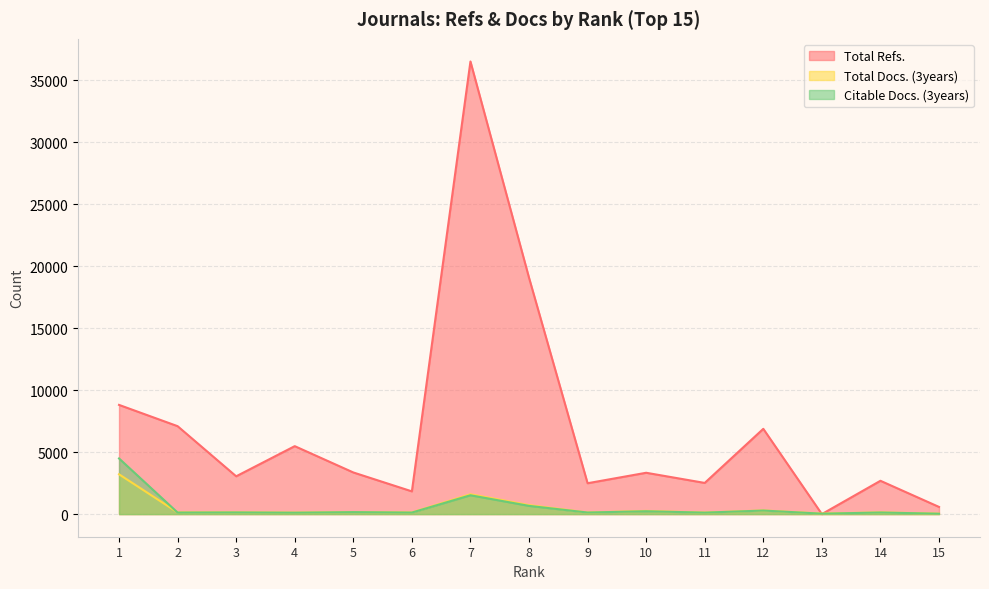

What is the difference between the maximum and minimum values in the Citable Docs. (3years) series?

4460